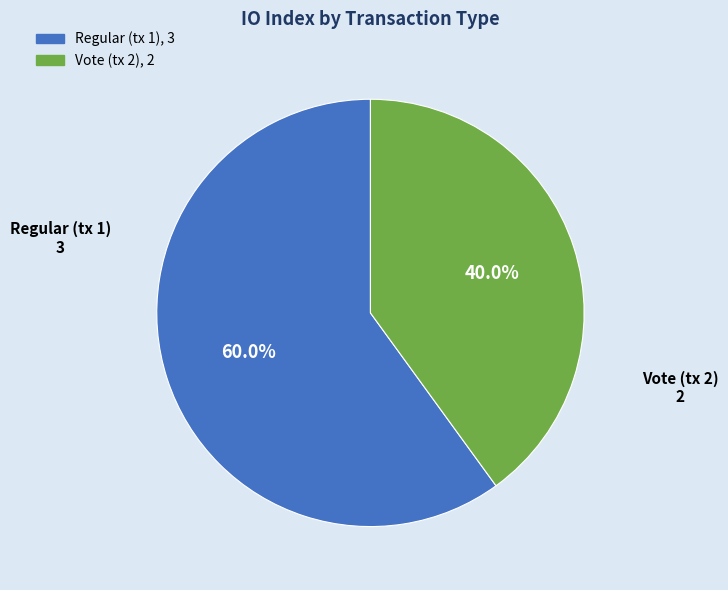

Is the sum of Regular (tx 1) and Vote (tx 2) greater than half?

Yes